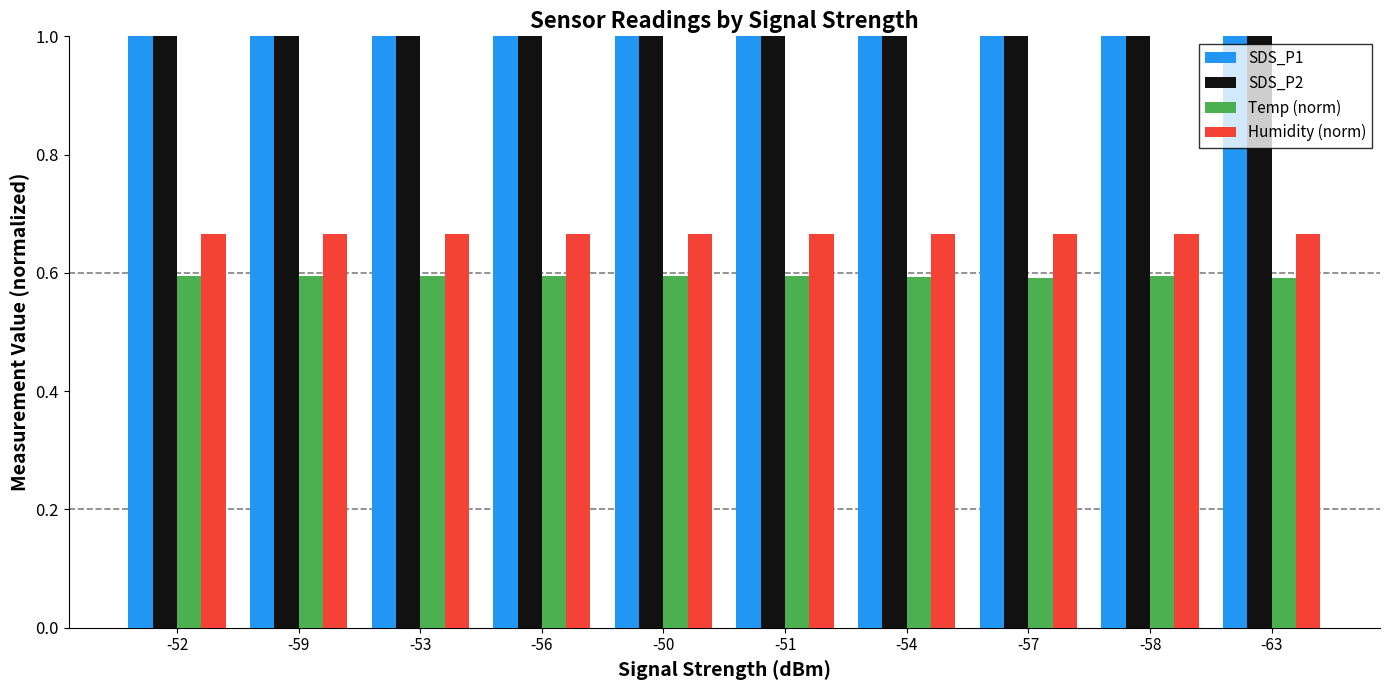

What is the maximum value shown in the chart?

3.0